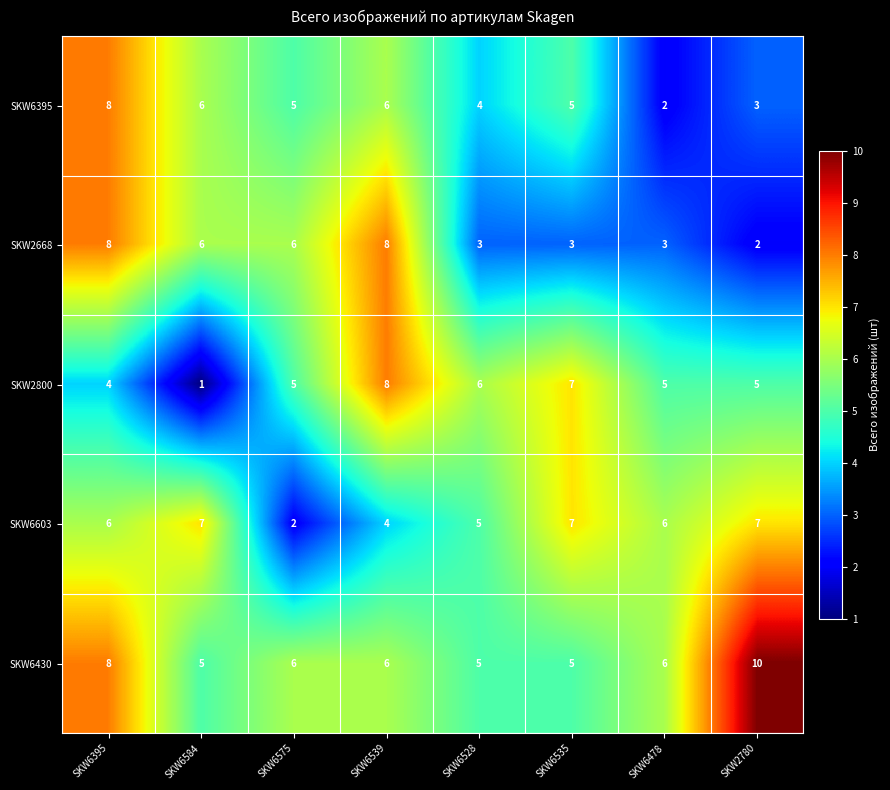

At which category is the sum across all series the highest?

SKW6395